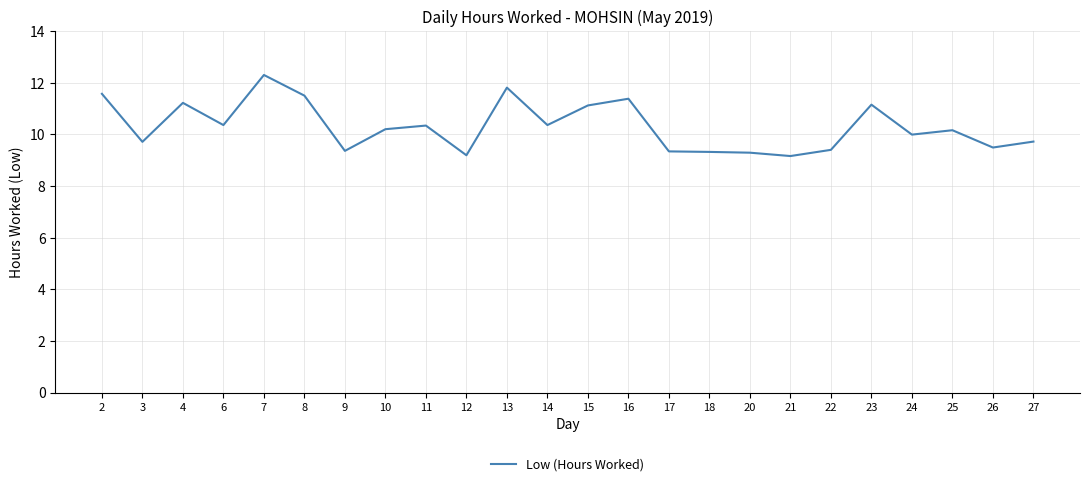

Where is the first local minimum?

3